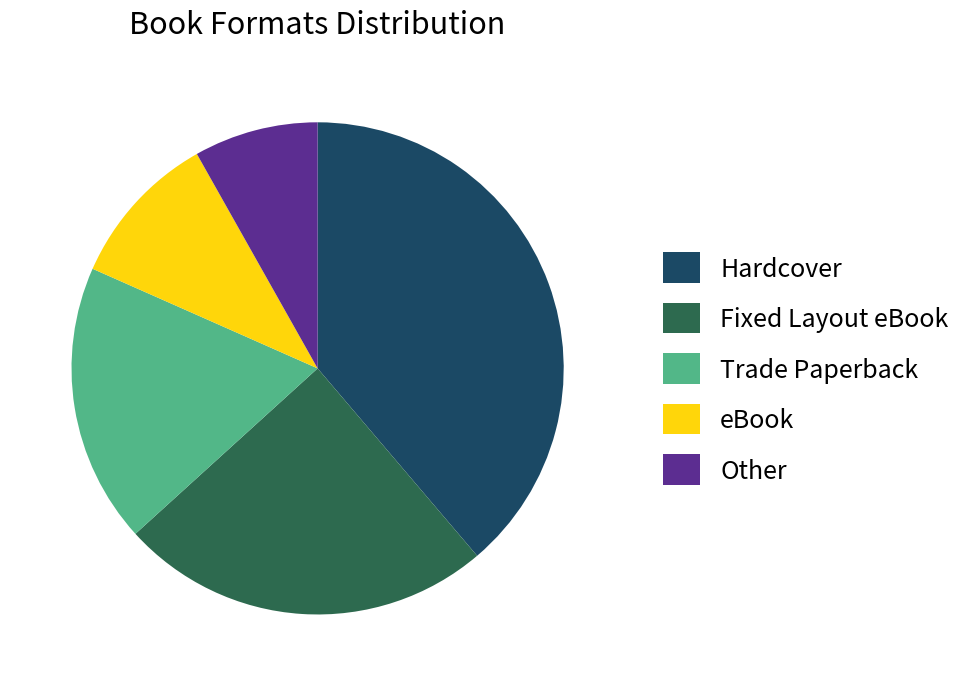

What is the largest slice in the pie chart?

Hardcover